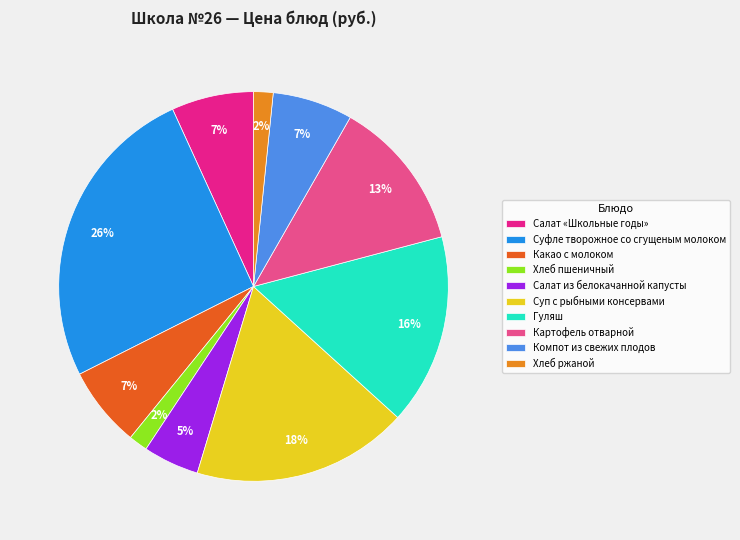

Count the number of slices in the pie.

10